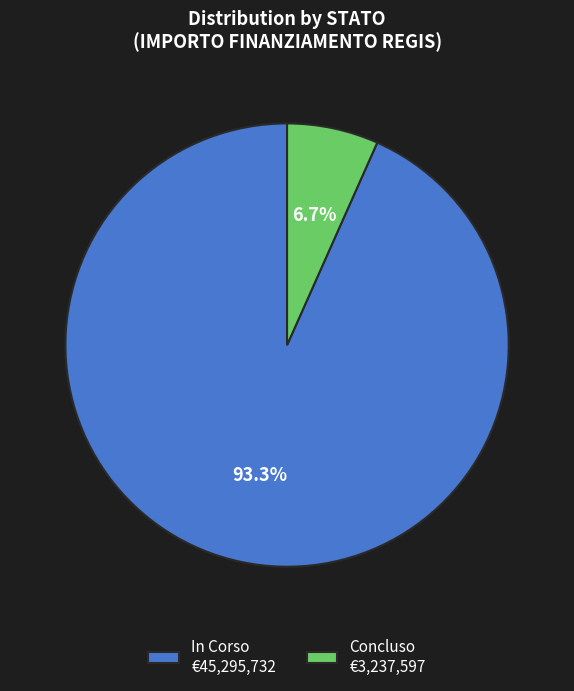

To the nearest percent, what is the average slice percentage?

50%